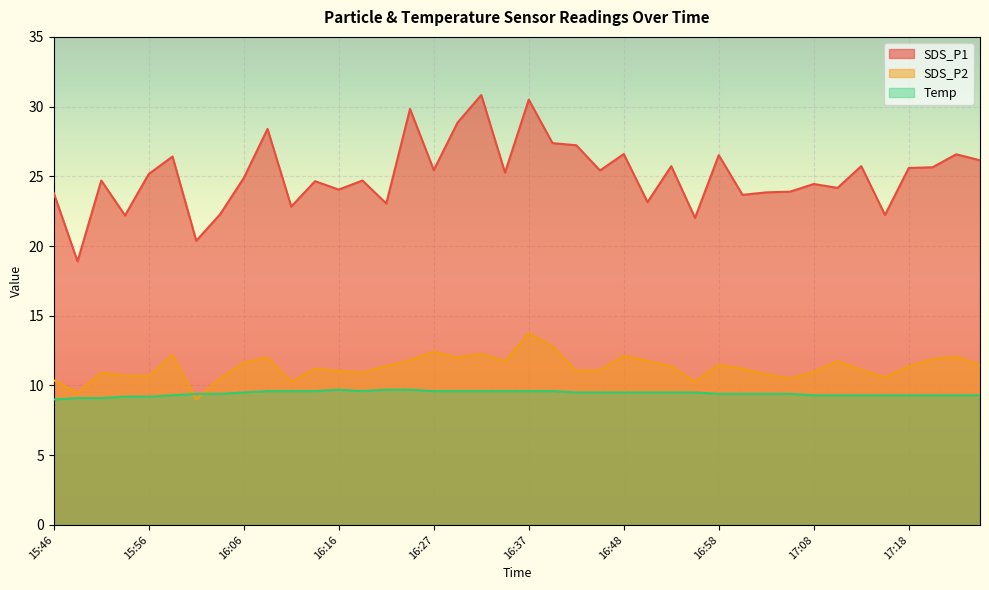

How many Temp values are between 9 and 10?

40